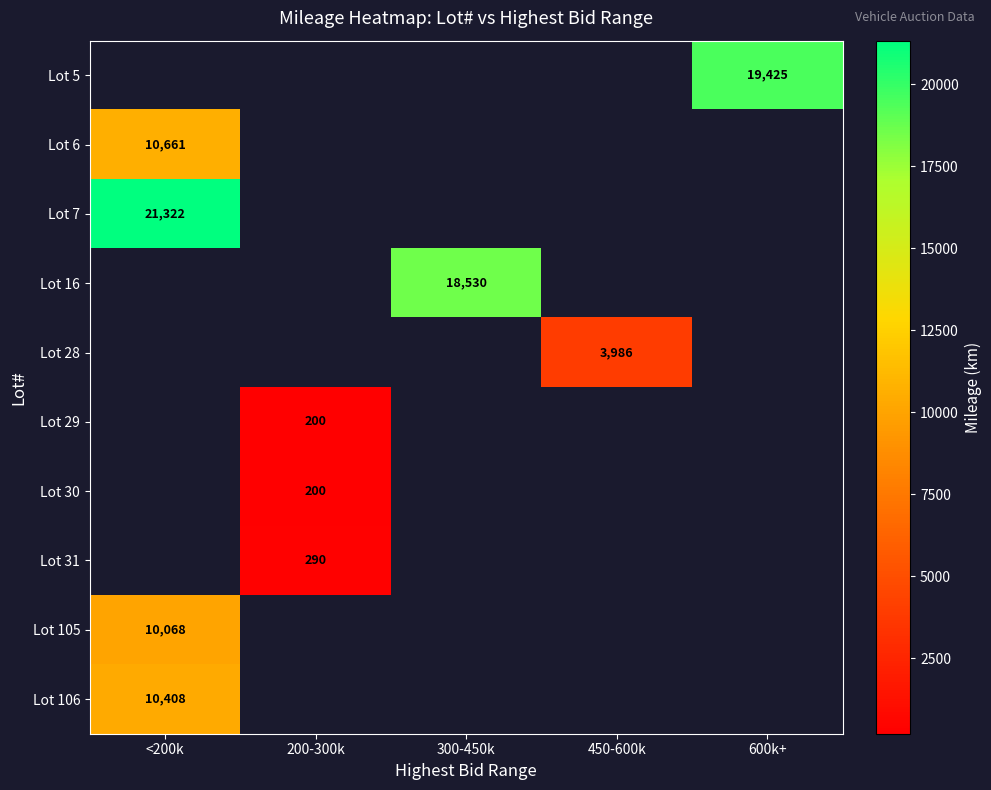

Is the value of Lot 30 at 200-300k greater than the value of Lot 31 at 200-300k?

No